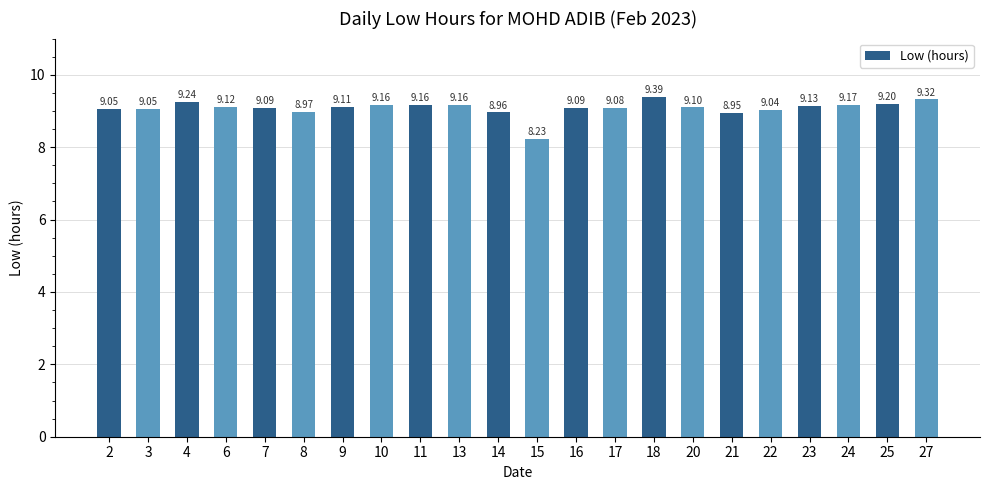

Which label corresponds to the smallest value in the chart?

15